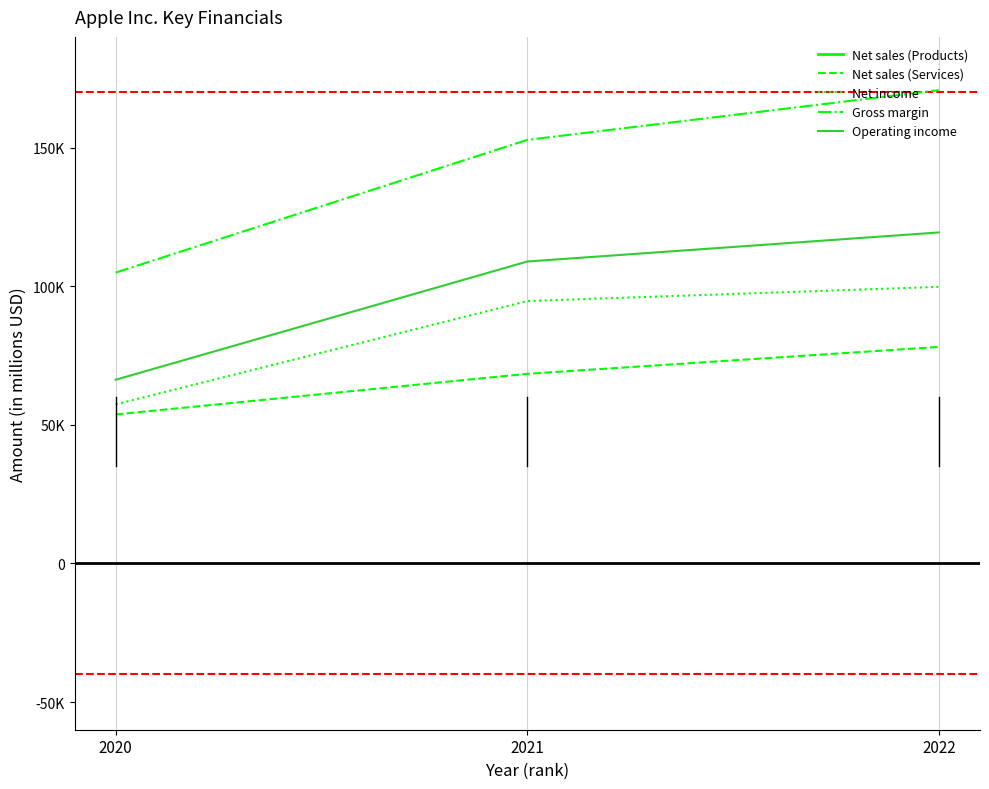

Is the value of Net income at 2021 greater than the value of Net sales (Services) at 2020?

Yes